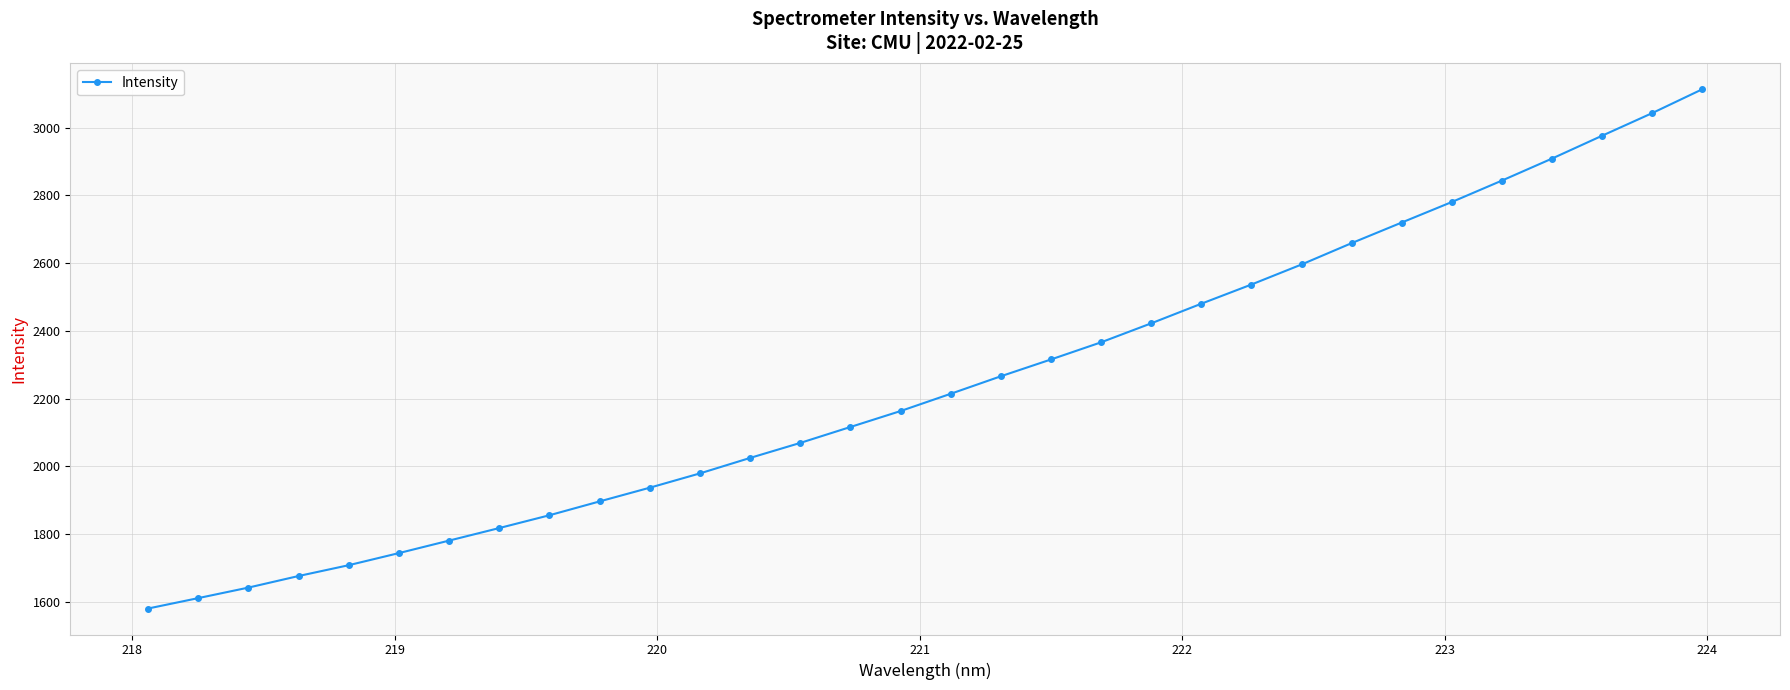

What is the average value?

2245.0